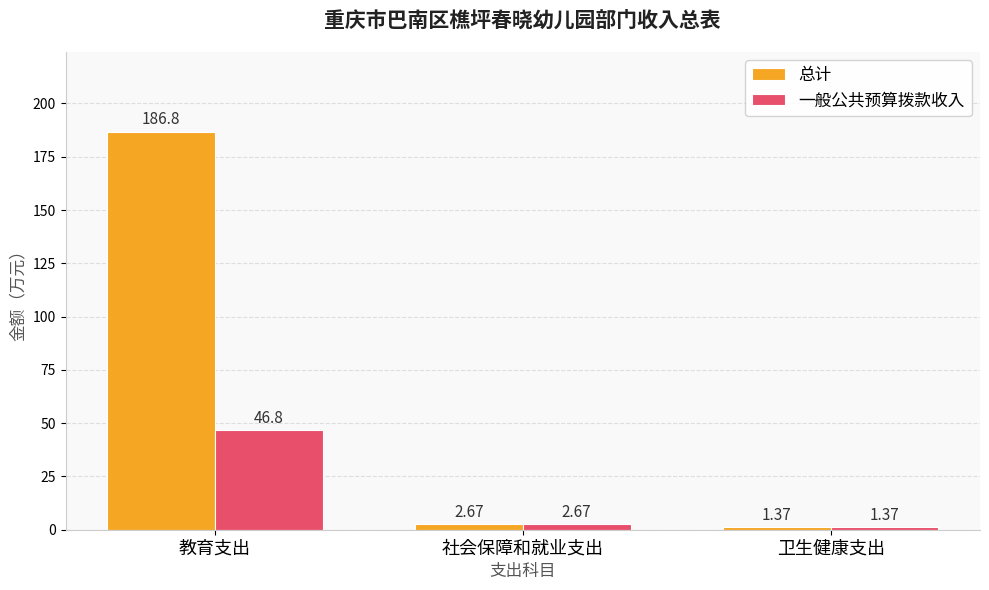

What is the label of the 3rd bar from the right?

教育支出